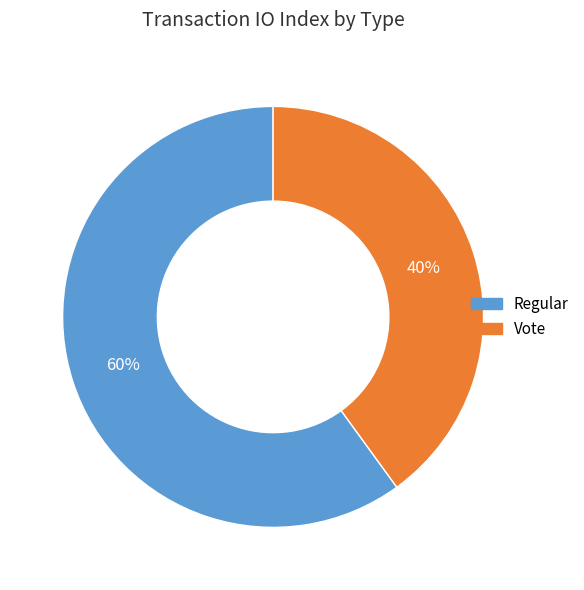

To the nearest percent, what percentage of the pie is Vote?

40%